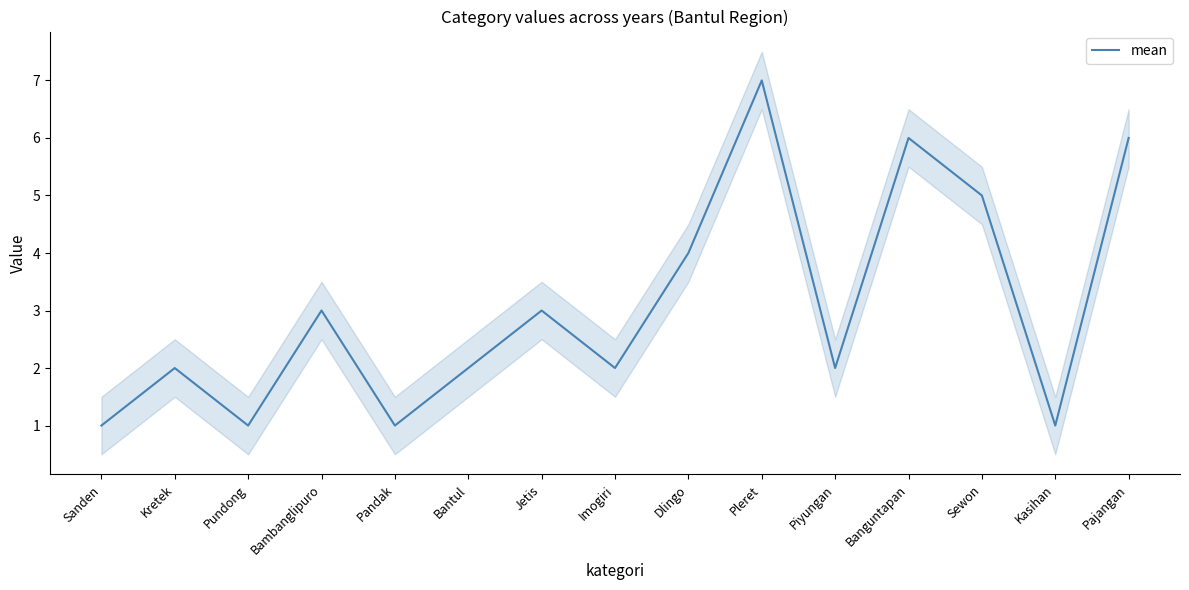

True or false: the data shows 4 at Imogiri.

False